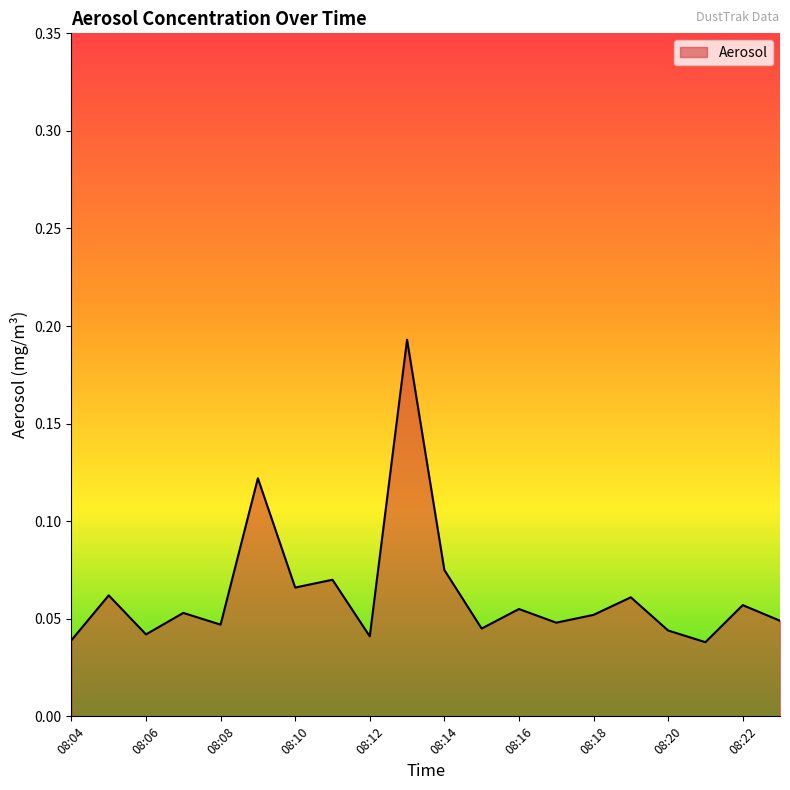

How many lines are shown in the chart?

1